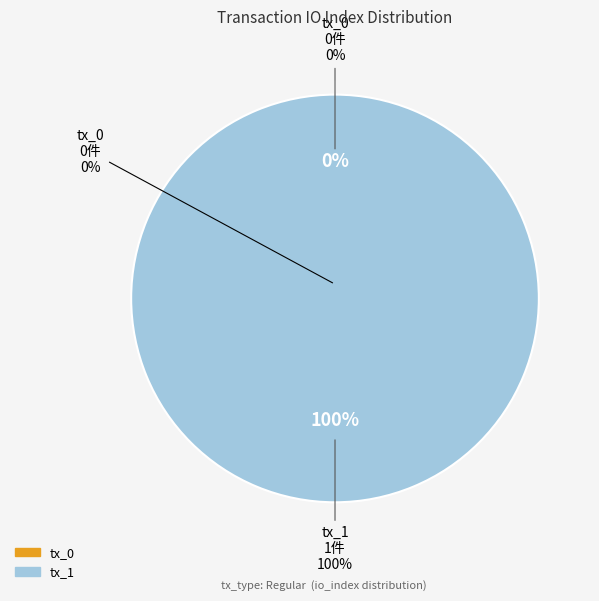

Which has a higher value, tx_1 or tx_0?

tx_1